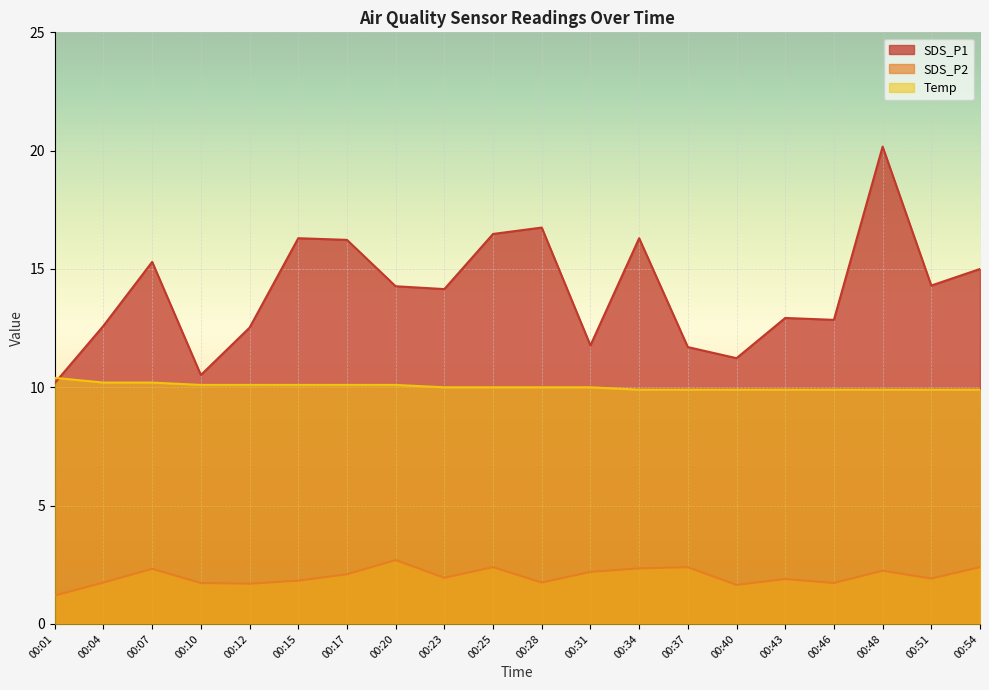

At which category does the chart reach its peak across all series?

00:48